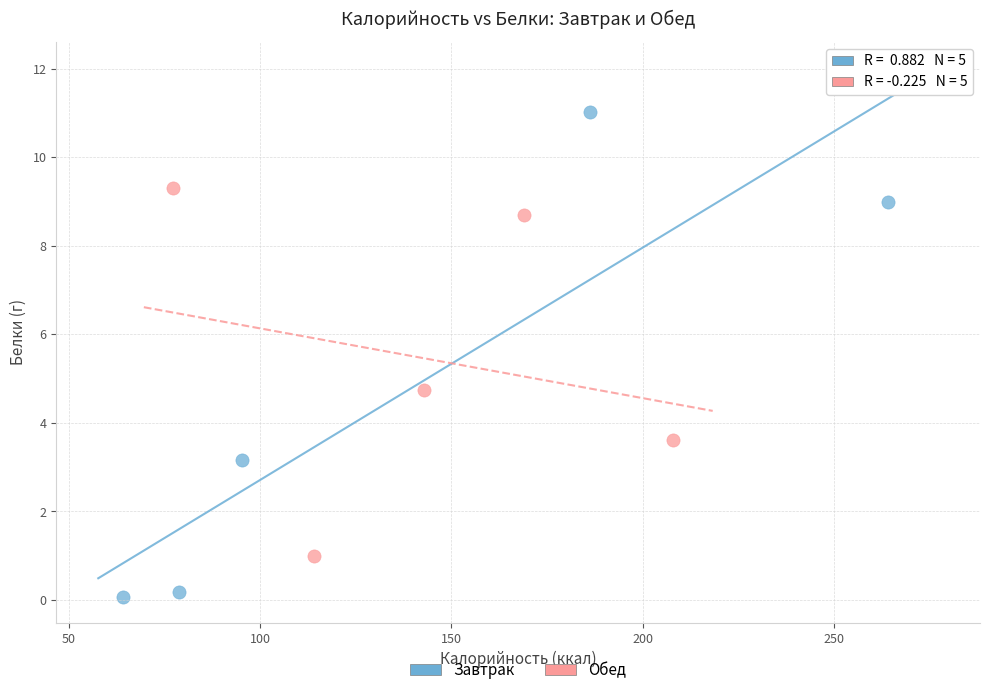

Which series contains the highest Y value?

Завтрак